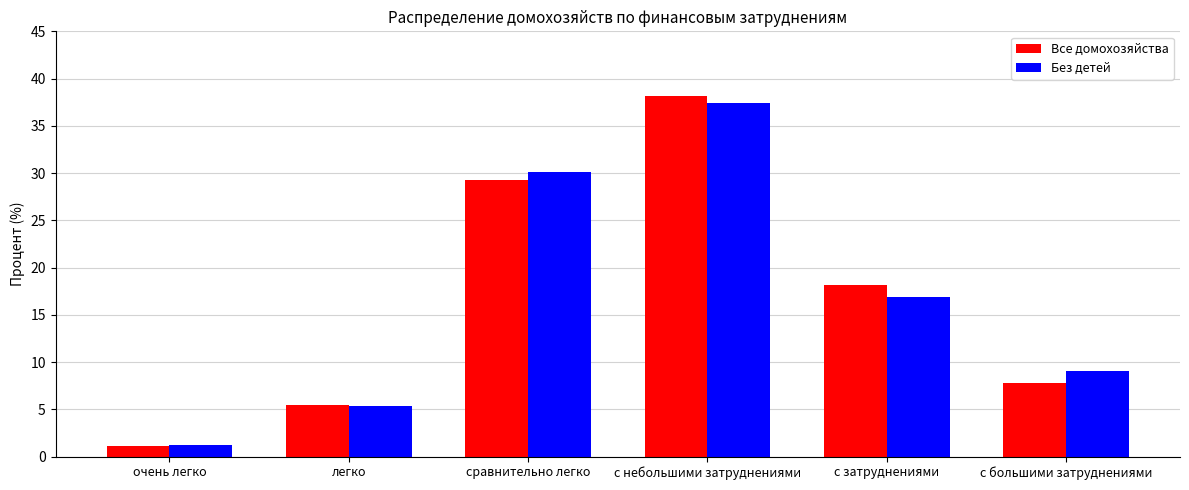

Reading right to left, list all the values displayed in this chart.

Все домохозяйства: 7.7	18.2	38.2	29.3	5.4	1.2
Без детей: 9.1	16.9	37.4	30.1	5.3	1.2